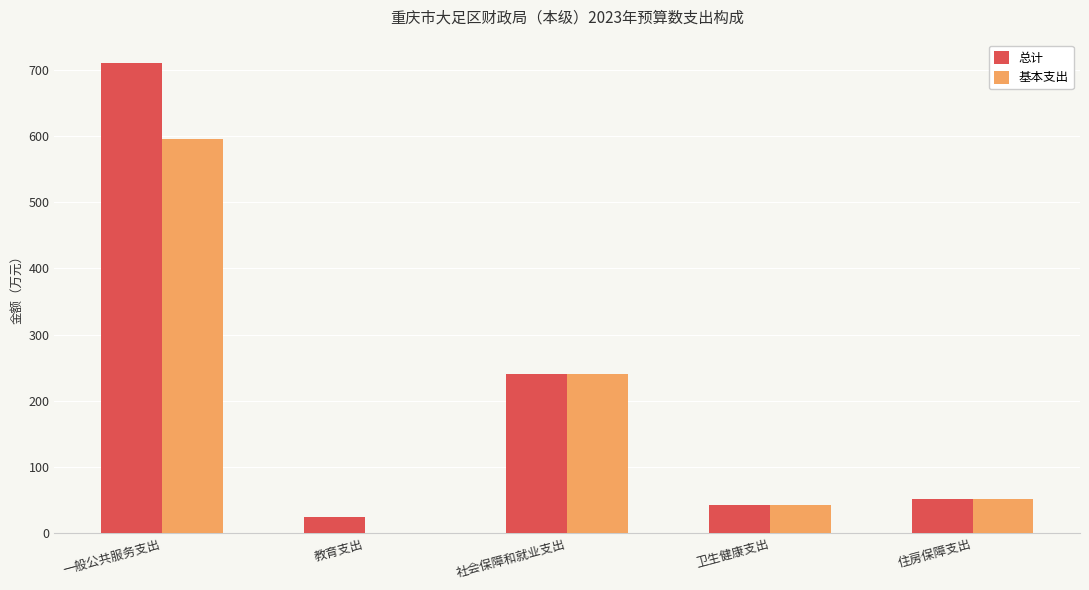

Reading left to right, transcribe all the data shown in this chart.

总计: 一般公共服务支出=709.9	教育支出=25.0	社会保障和就业支出=240.2	卫生健康支出=42.7	住房保障支出=51.9
基本支出: 一般公共服务支出=594.9	教育支出=0.0	社会保障和就业支出=240.2	卫生健康支出=42.7	住房保障支出=51.9